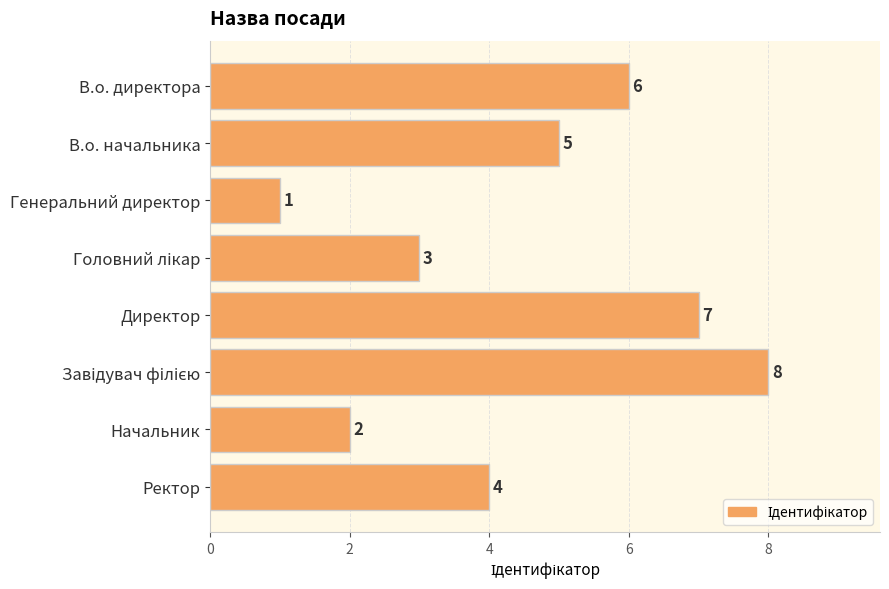

Reading bottom to top, extract all data points from this chart.

4	2	8	7	3	1	5	6